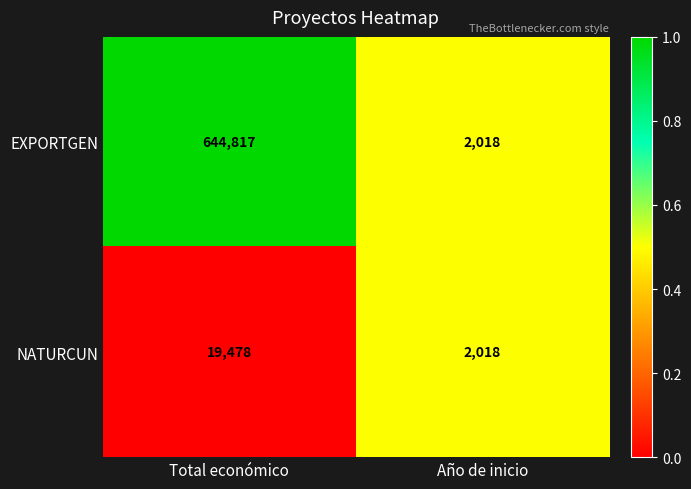

Where is EXPORTGEN nearest to the value 323417?

Año de inicio